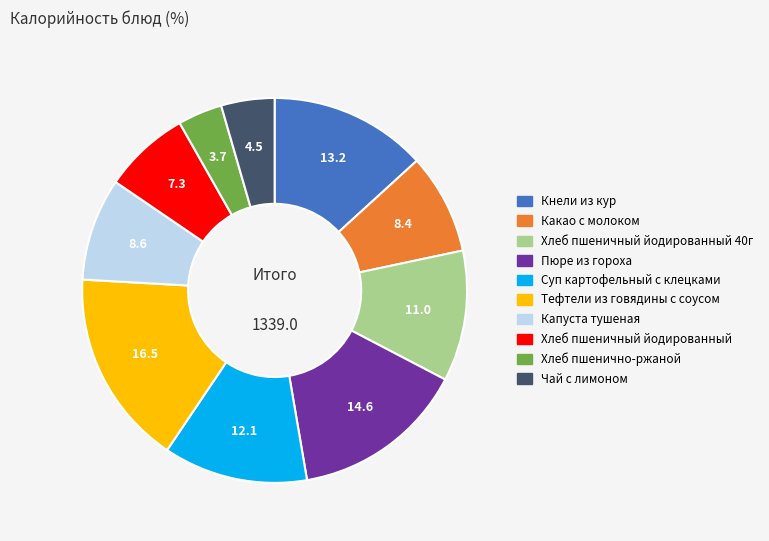

Does any single category account for the majority?

No